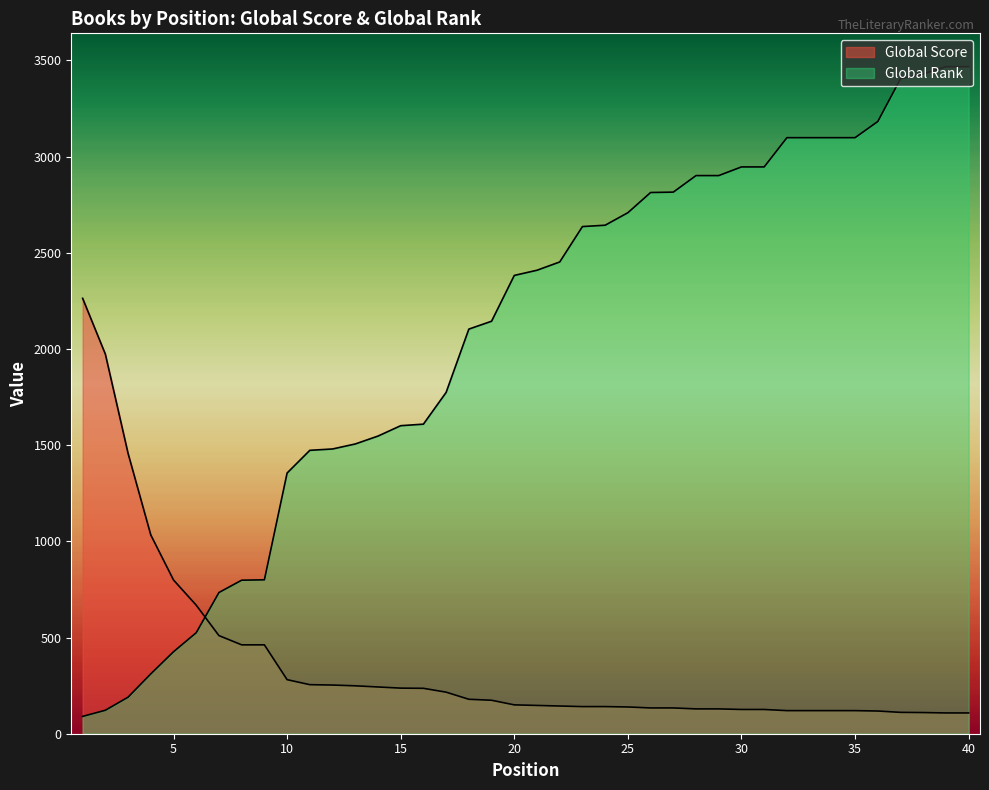

What is the value of the Global Score point at the 34th from the left?

120